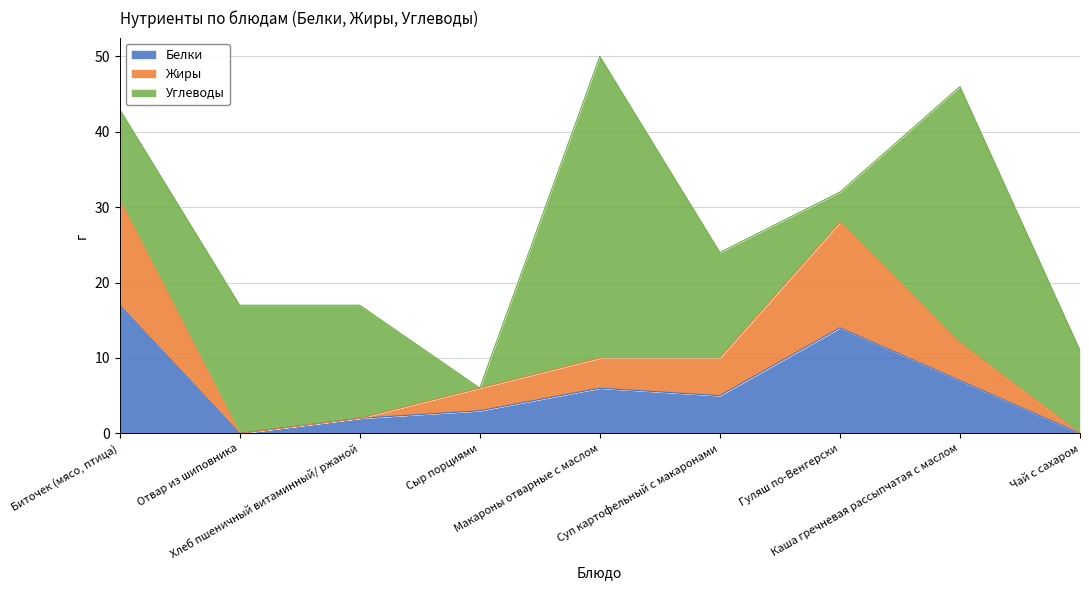

What is the difference between the maximum and minimum values in the Белки series?

17